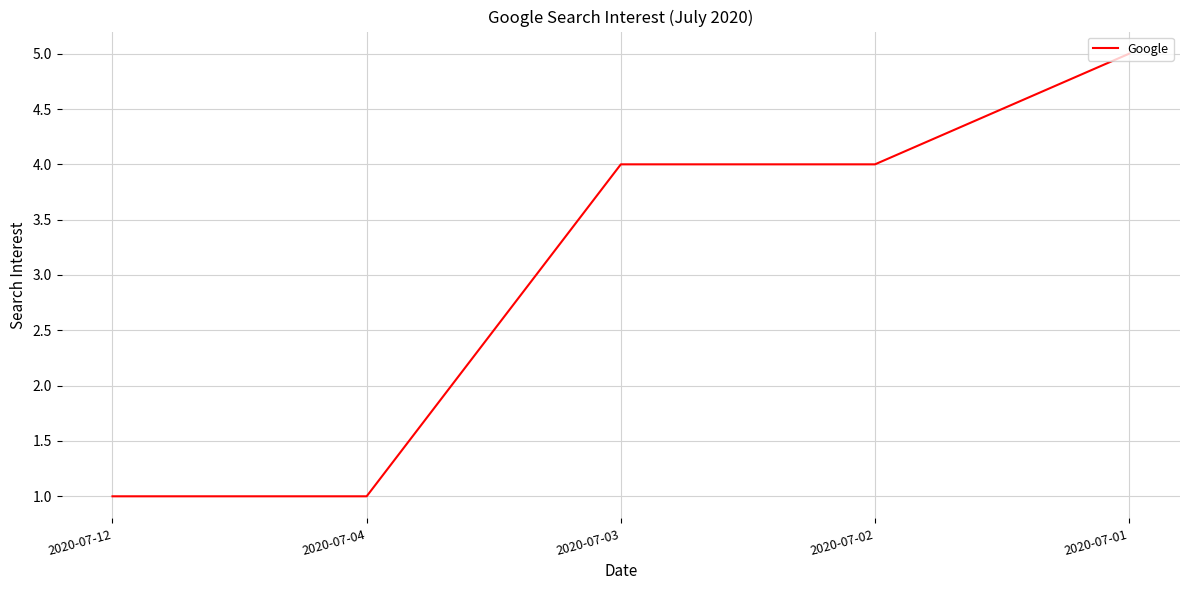

How many series are shown in this chart?

1